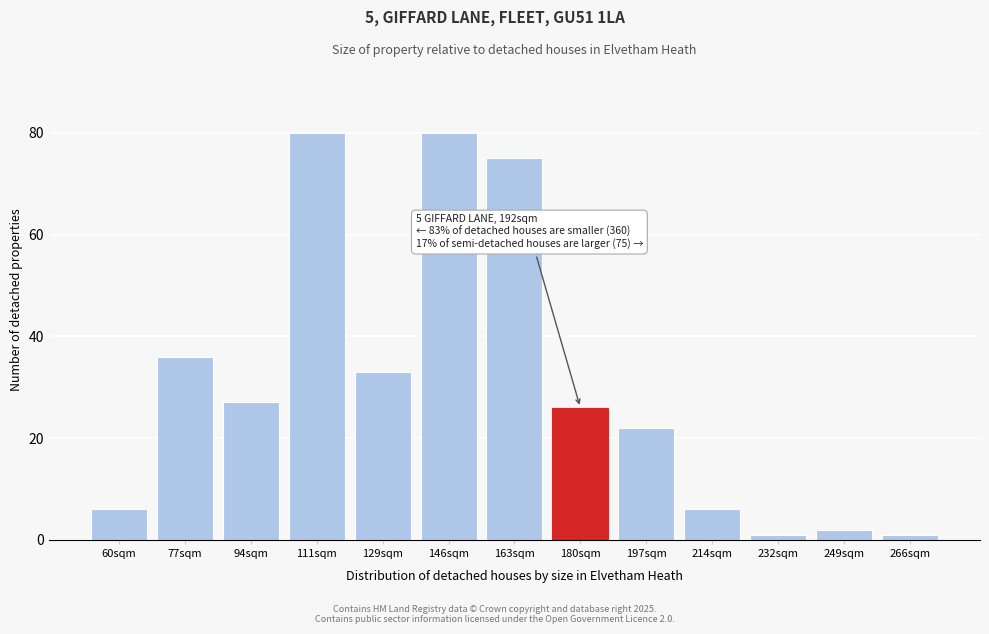

Reading left to right, what are all the values shown in this chart?

6	36	27	80	33	80	75	26	22	6	1	2	1